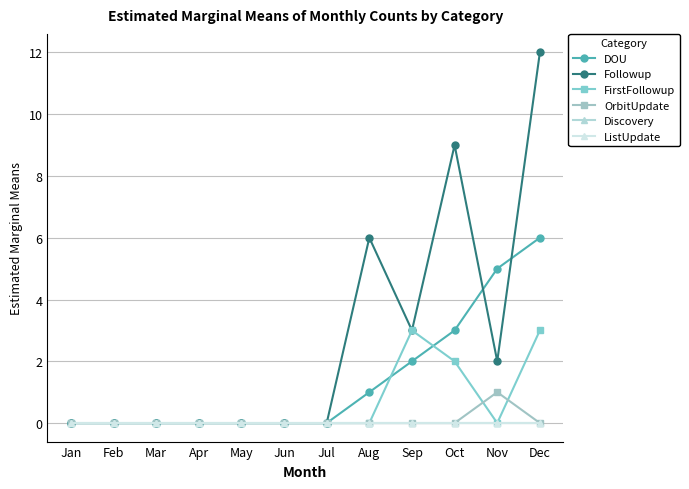

At how many categories does at least one series exceed 6?

2